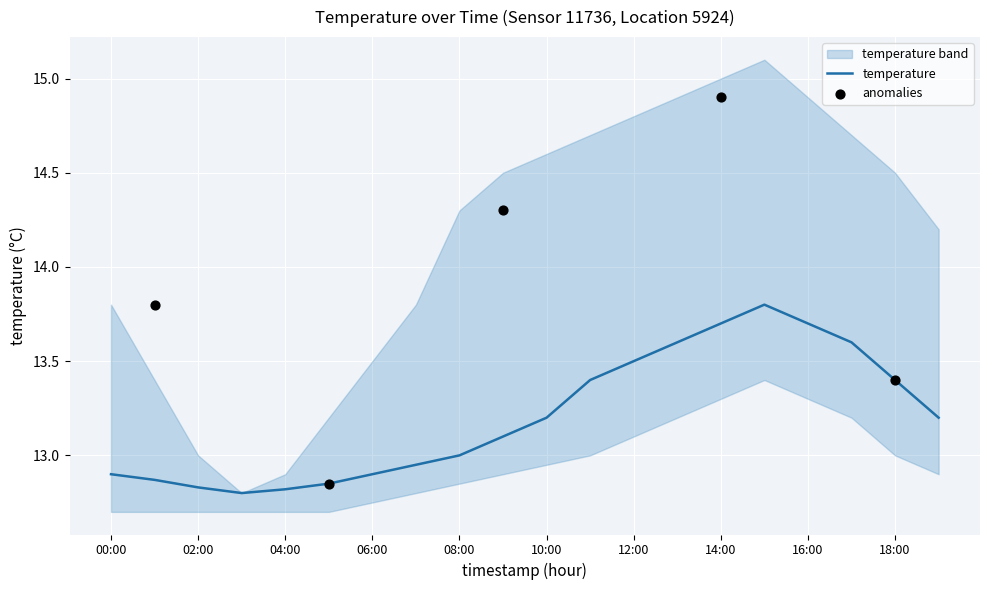

What is the total value across all series at 06:00?

39.1